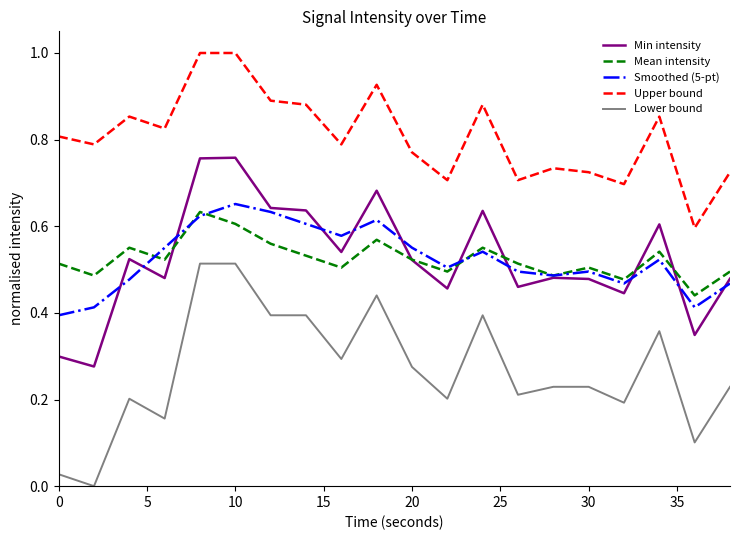

Which series has the largest range (max minus min)?

Lower bound